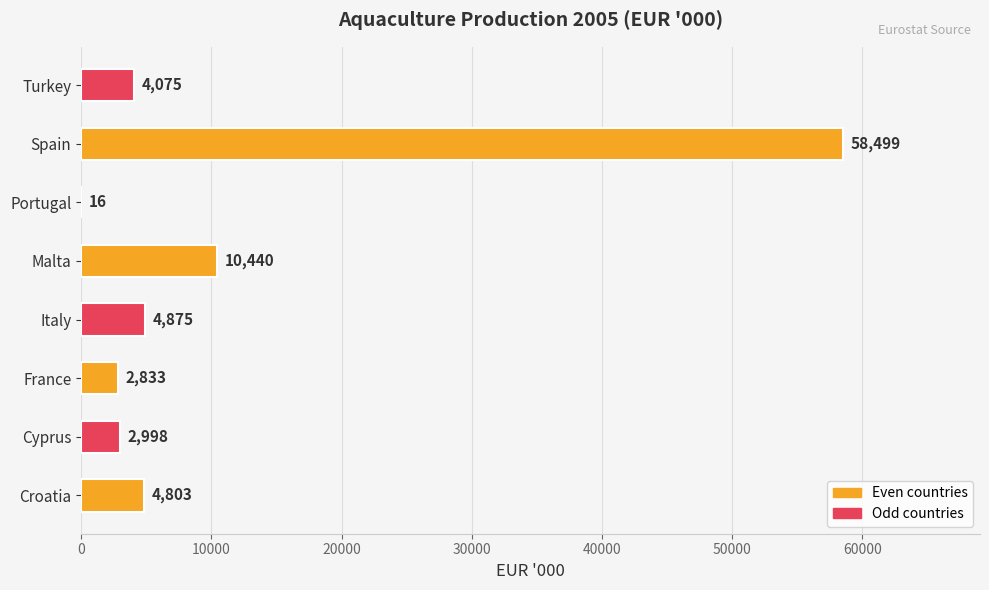

Which has a higher value, Italy or Turkey?

Italy